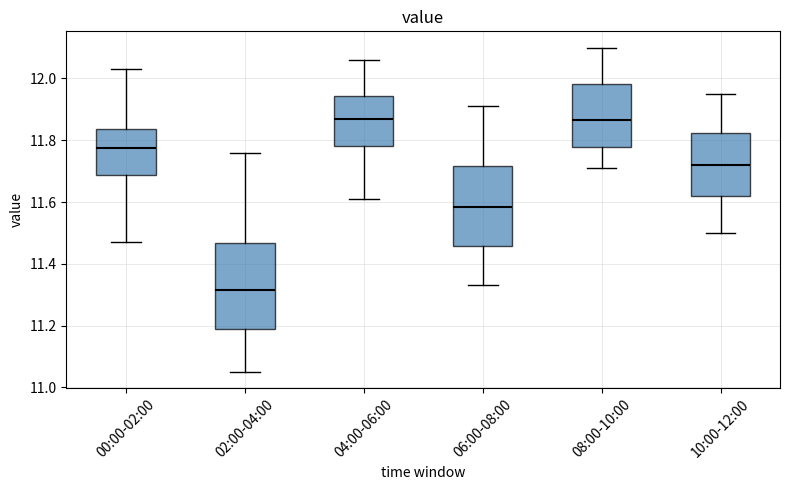

Comparing the boxes themselves (not the whiskers), which one is the tallest?

02:00-04:00